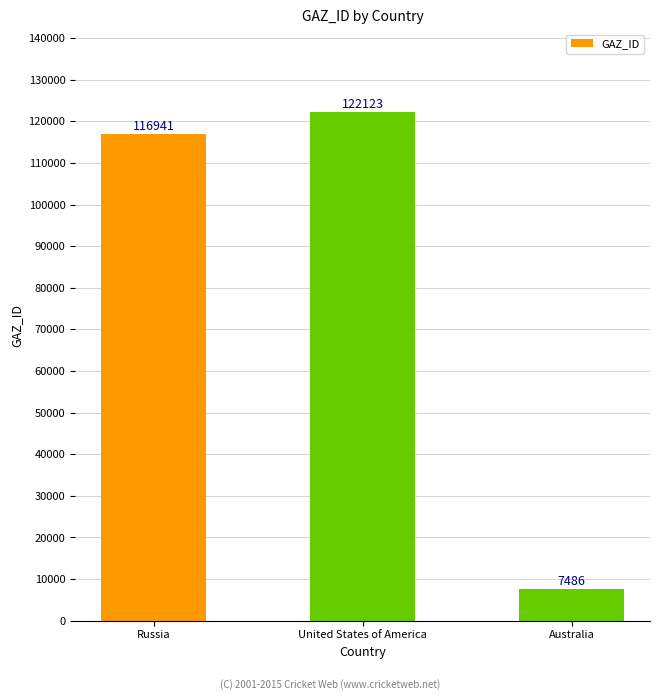

What position from the left is Australia?

3